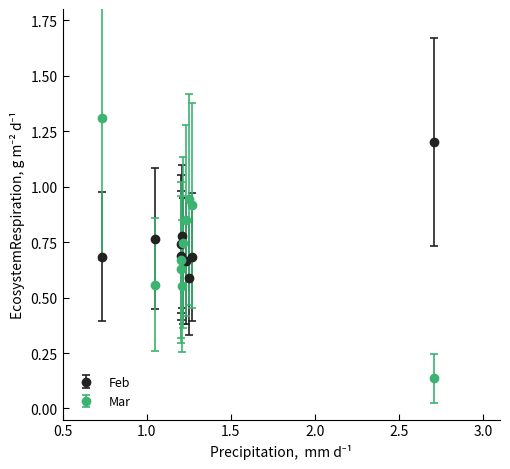

At how many categories does at least one series exceed 0?

10